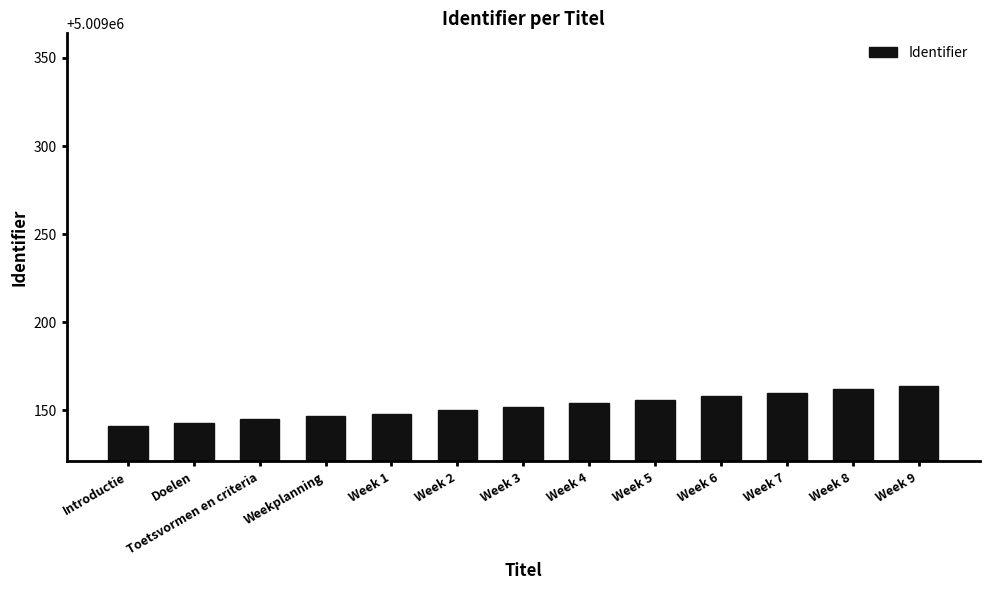

How many distinct data groups are displayed?

1